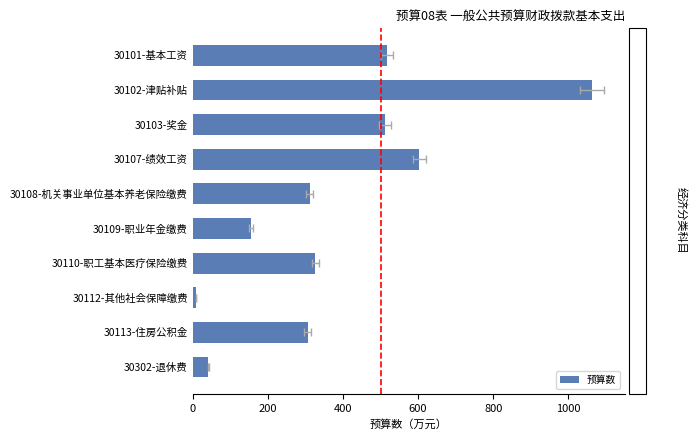

Is it true that the value at 30302-退休费 is 41.7?

True